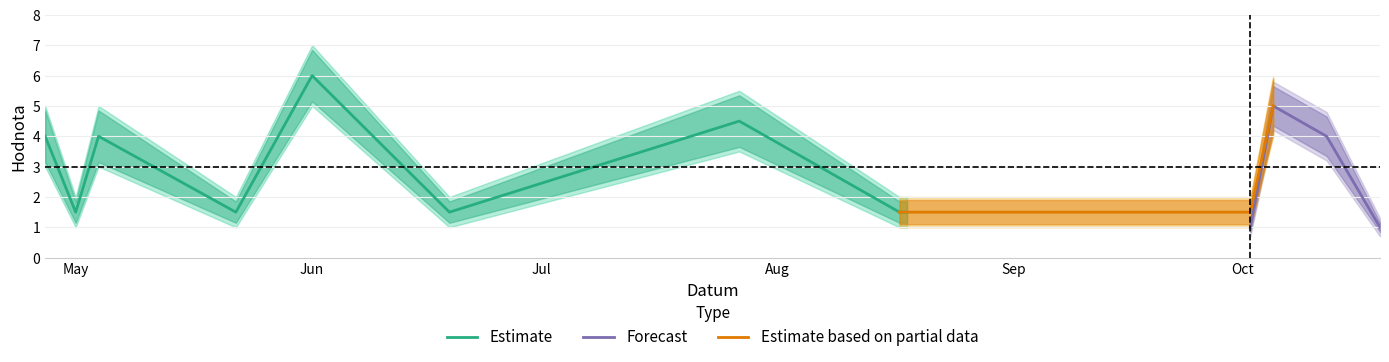

What is the total value across all series at 2013-05-04?

8.0